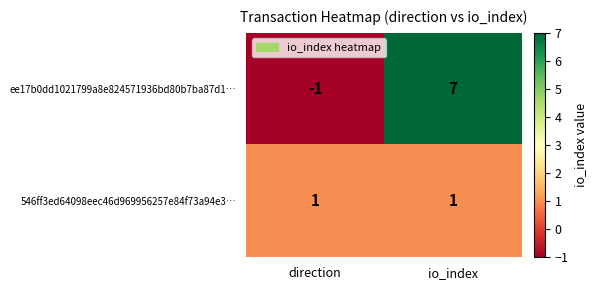

At which category does the chart reach its peak across all series?

io_index